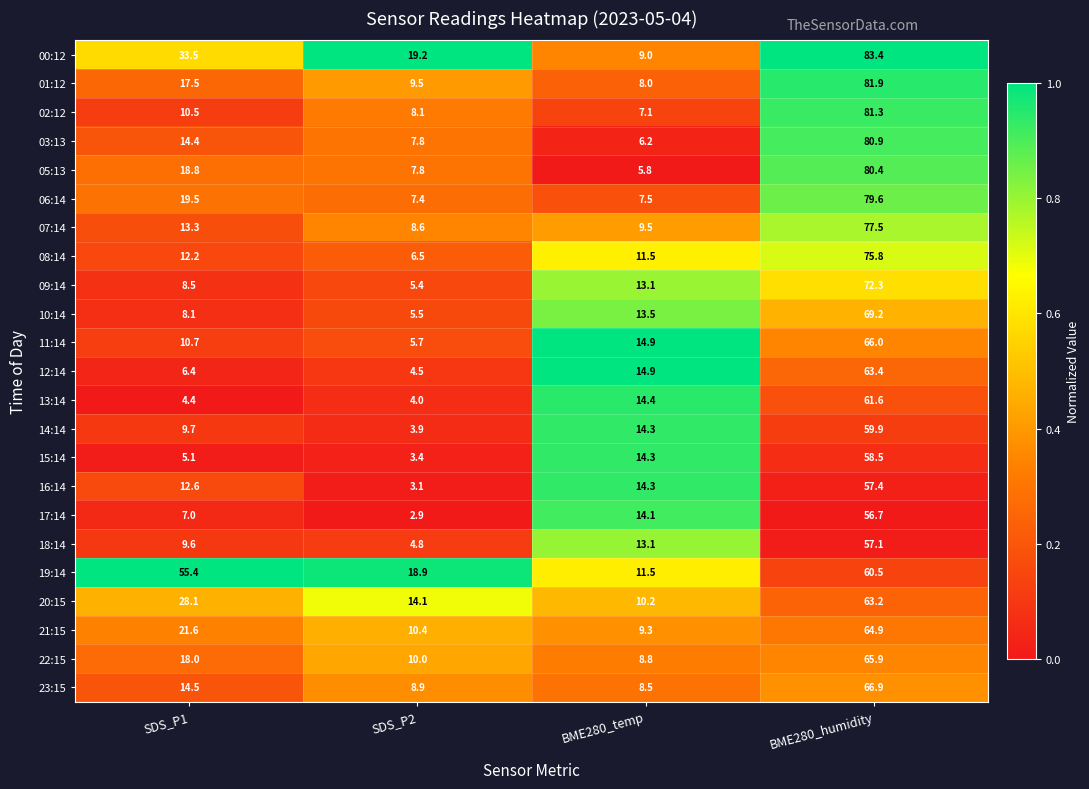

Which series changed the most between BME280_temp and BME280_humidity?

03:13